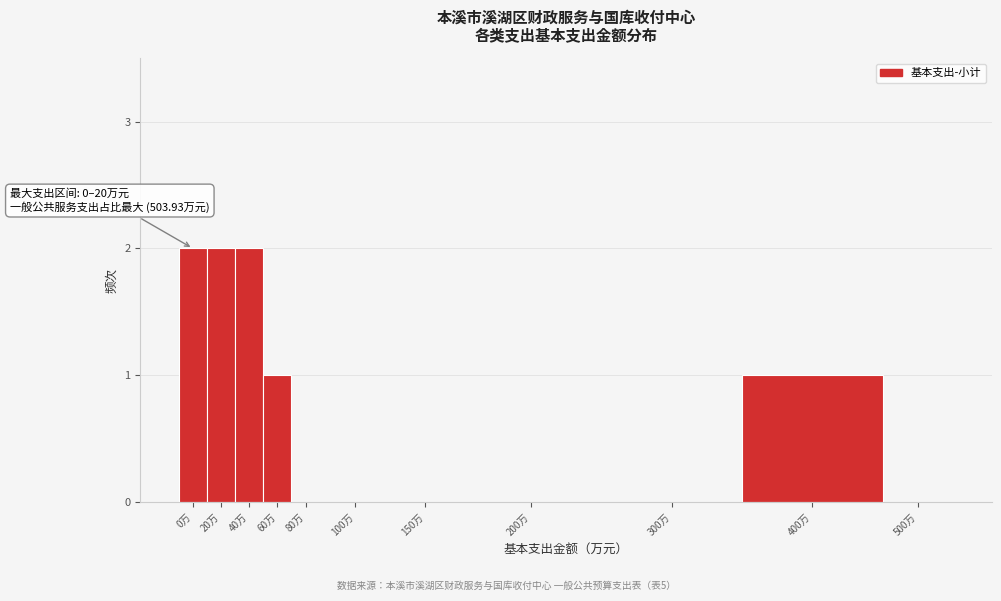

Reading left to right, list all the values displayed in this chart.

0万=2	20万=2	40万=2	60万=1	80万=0	100万=0	150万=0	200万=0	300万=0	400万=1	500万=0